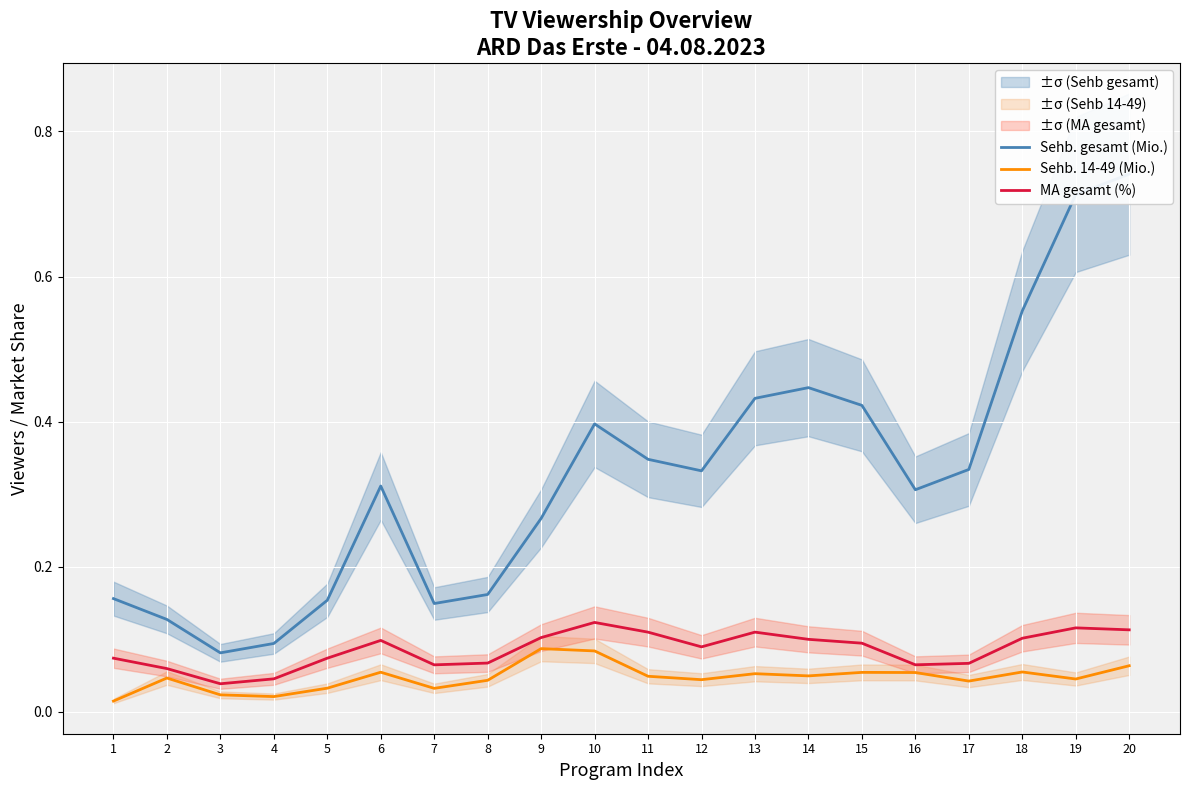

What is the highest value of the Sehb. 14-49 (Mio.) series?

0.1